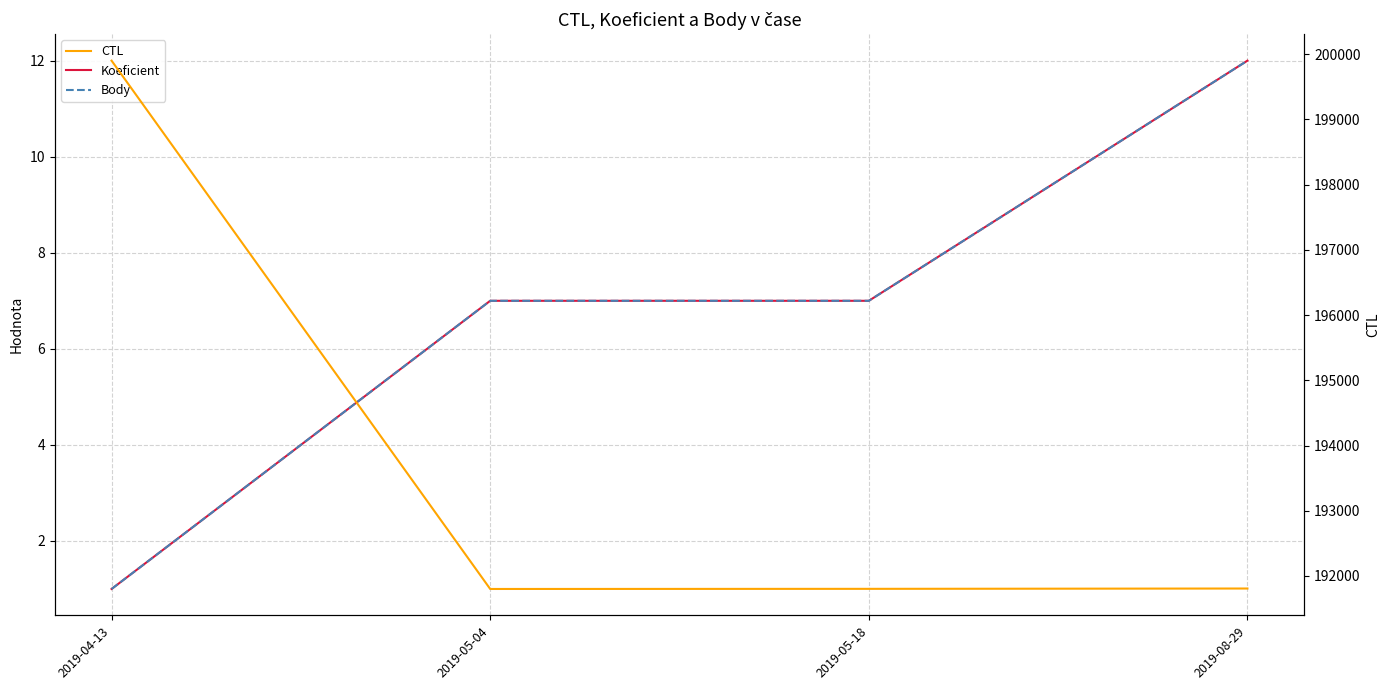

What is the label of the 1st point from the right?

2019-08-29